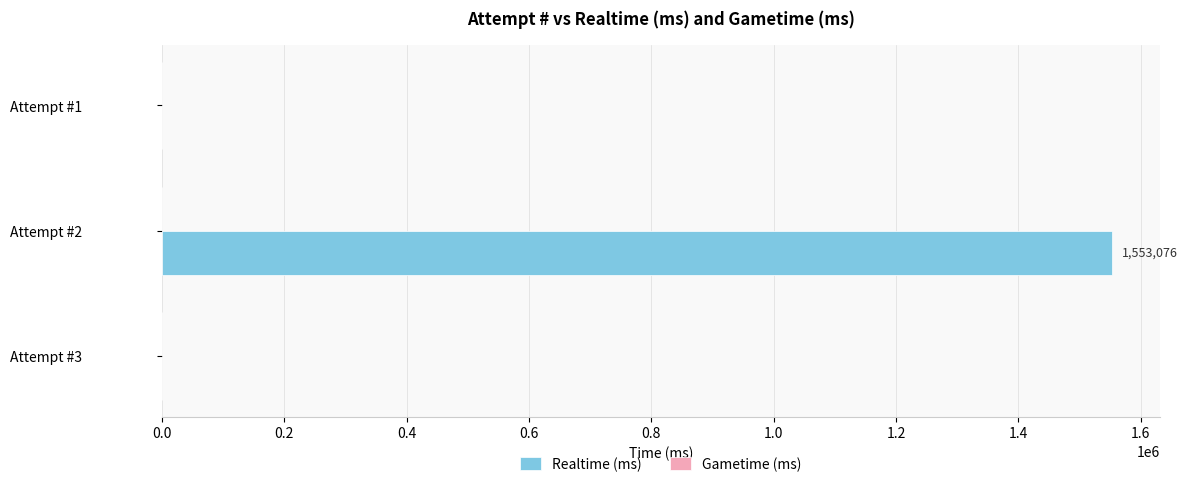

Which label corresponds to the largest value in the chart?

Attempt #2